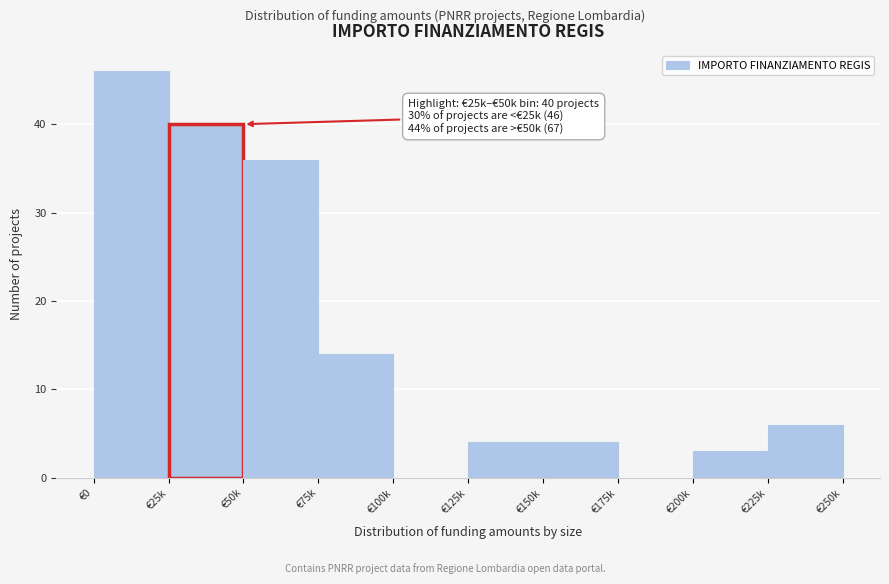

Reading left to right, extract all data points from this chart.

€0=46	€25k=40	€50k=36	€75k=14	€100k=0	€125k=4	€150k=4	€175k=0	€200k=3	€225k=6